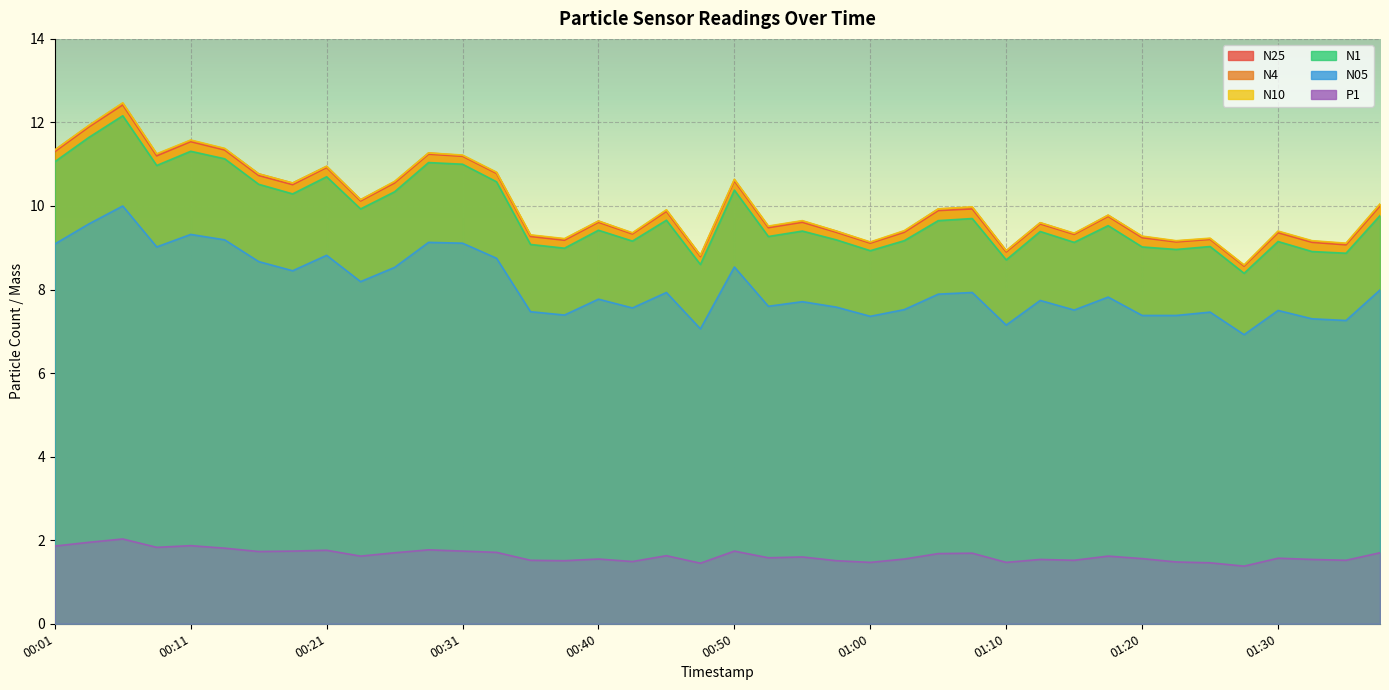

Count the number of categories in the chart.

40